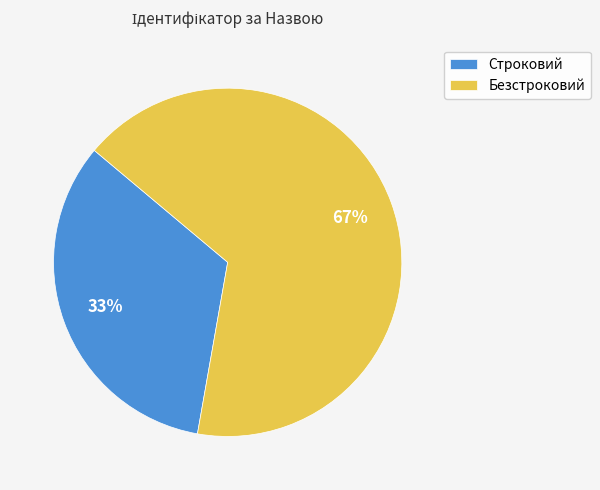

Which slice represents more than half of the pie?

Безстроковий